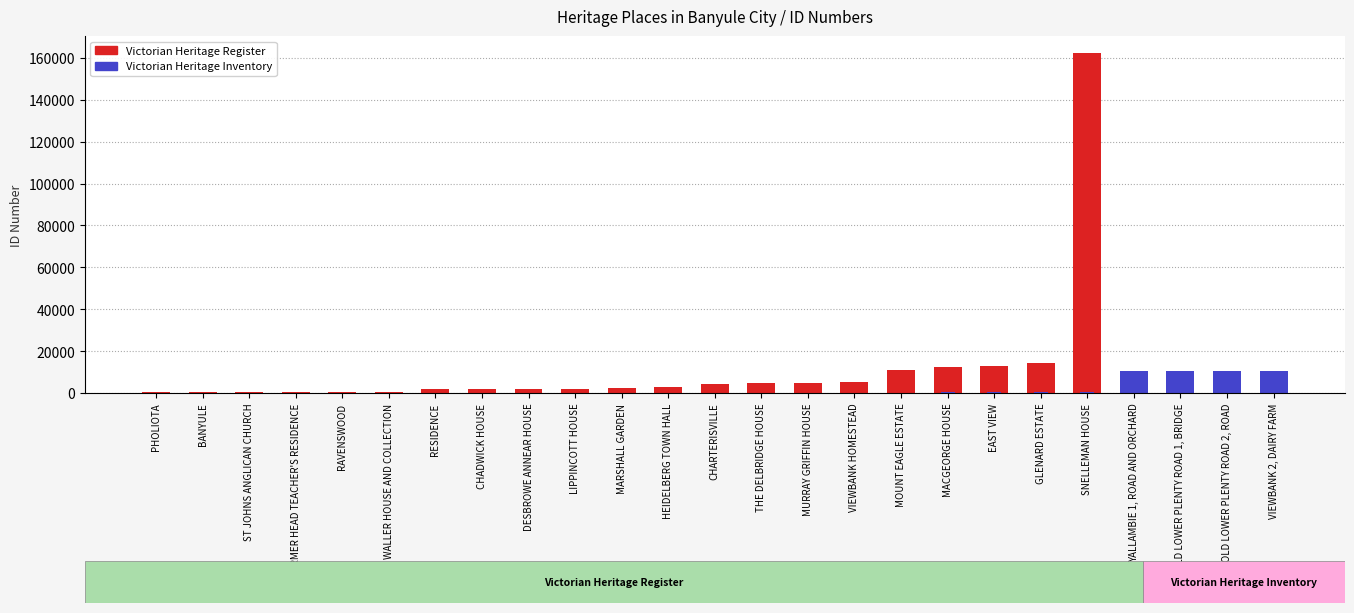

Reading left to right, list all the values displayed in this chart.

Victorian Heritage Register: 348	589	590	591	601	602	2041	2080	2081	2082	2421	2808	4390	4849	4940	5374	11115	12418	12976	14277	162353	0	0	0	0
Victorian Heritage Inventory: 0	0	0	0	0	0	0	0	0	0	0	0	0	0	0	0	0	0	0	0	0	10302	10303	10304	10306